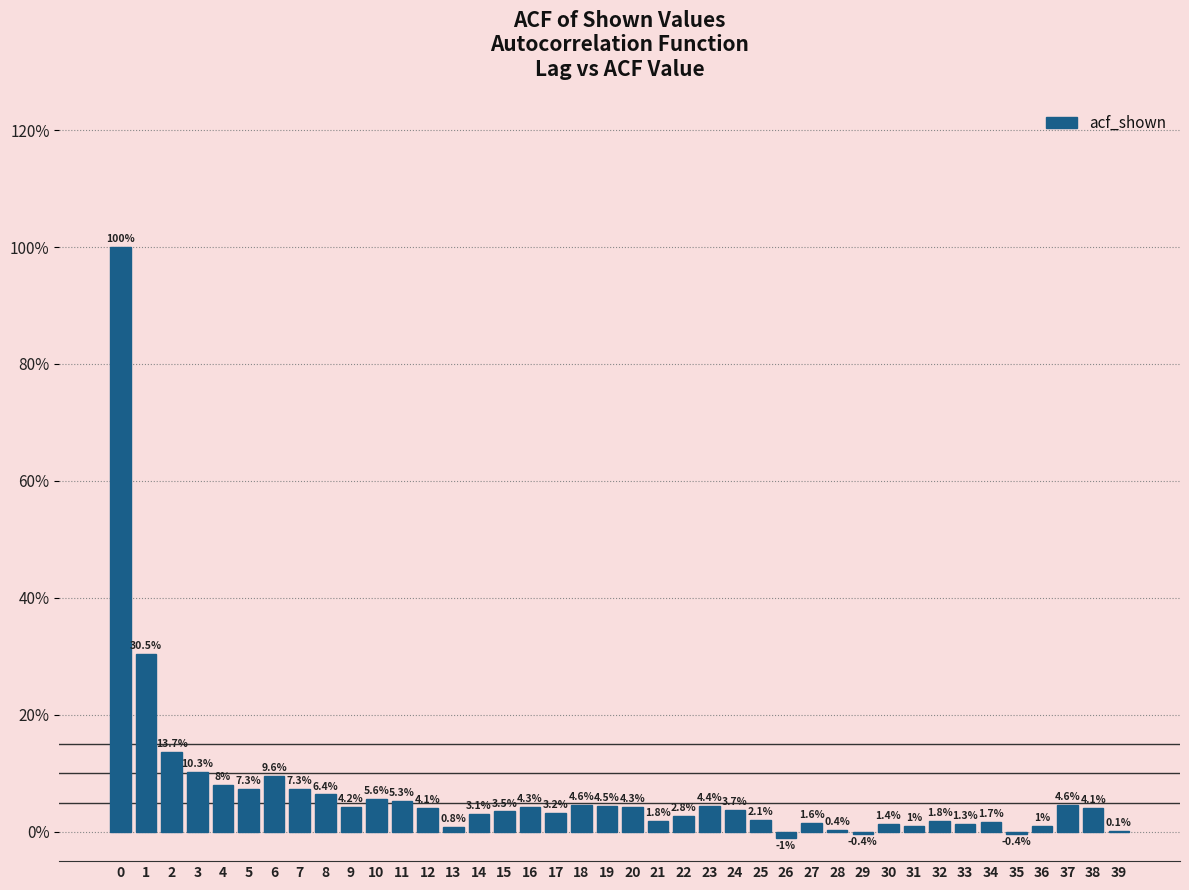

Are the bars horizontal?

No